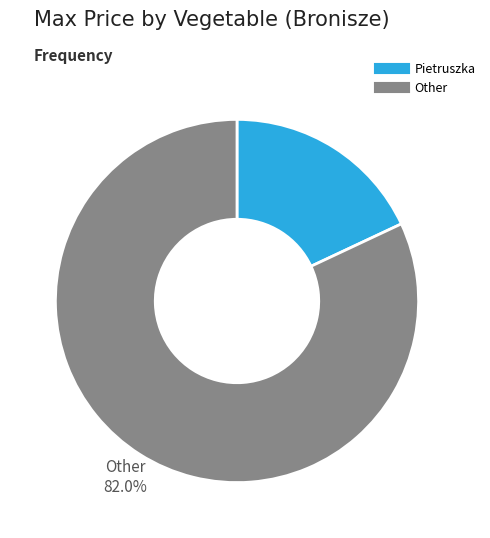

What is the total percentage of Buraki ćwikłowe and Ogórki gruntowe?

14.7%